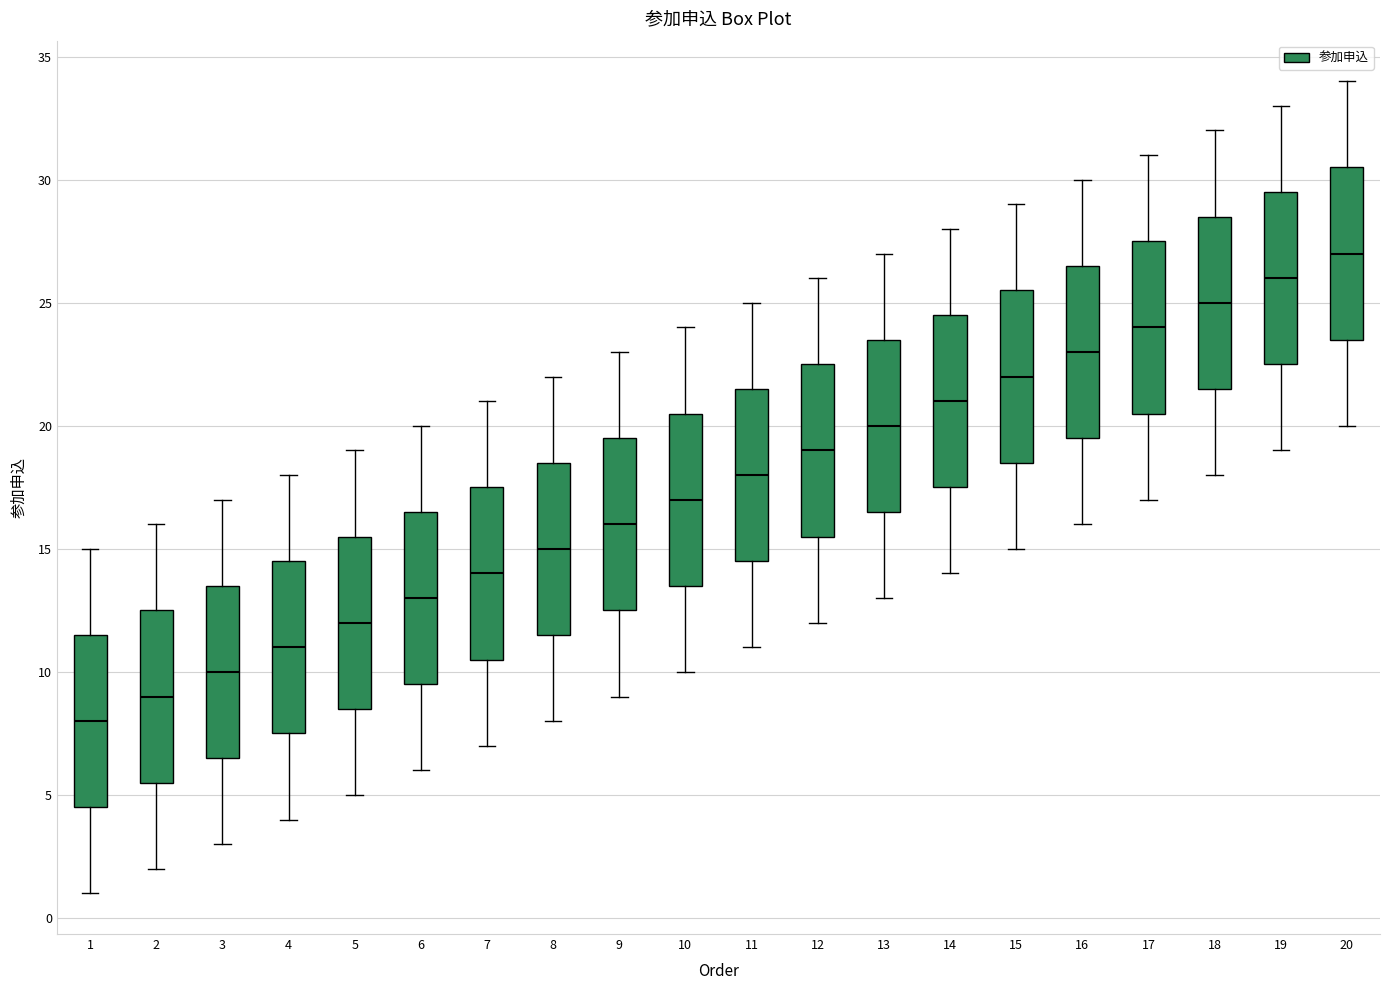

Which box's median line is the lowest?

1